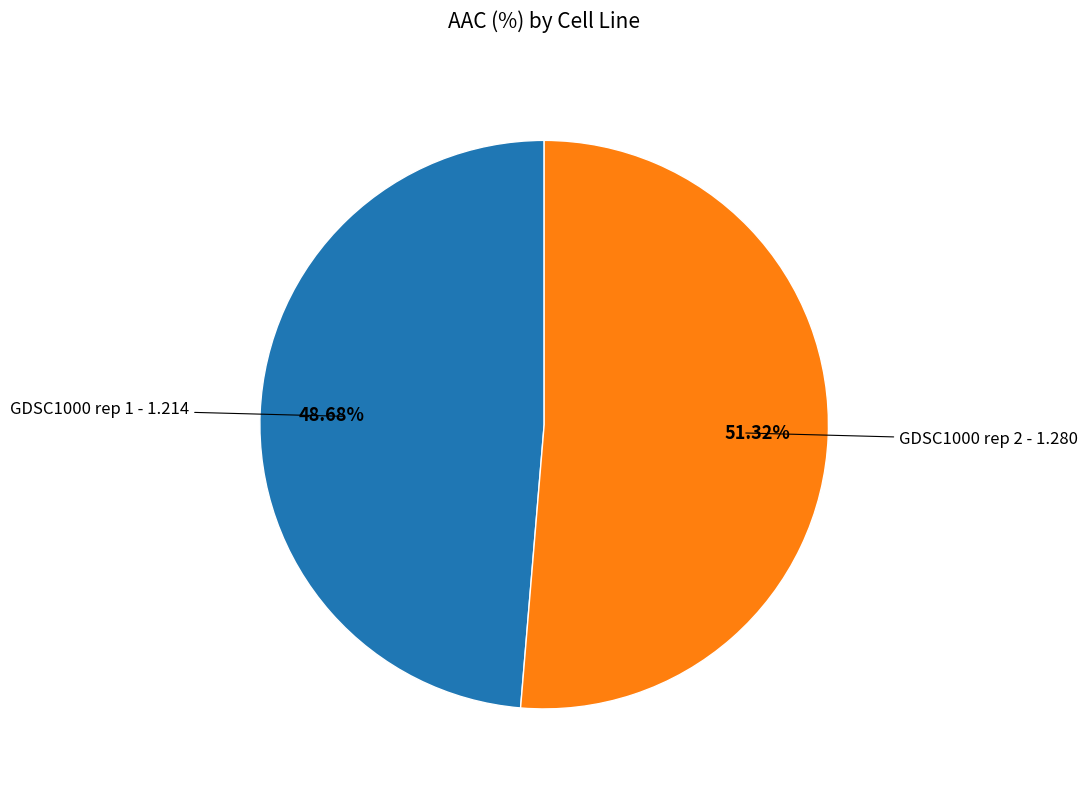

Is there any slice that represents more than half of the pie?

Yes